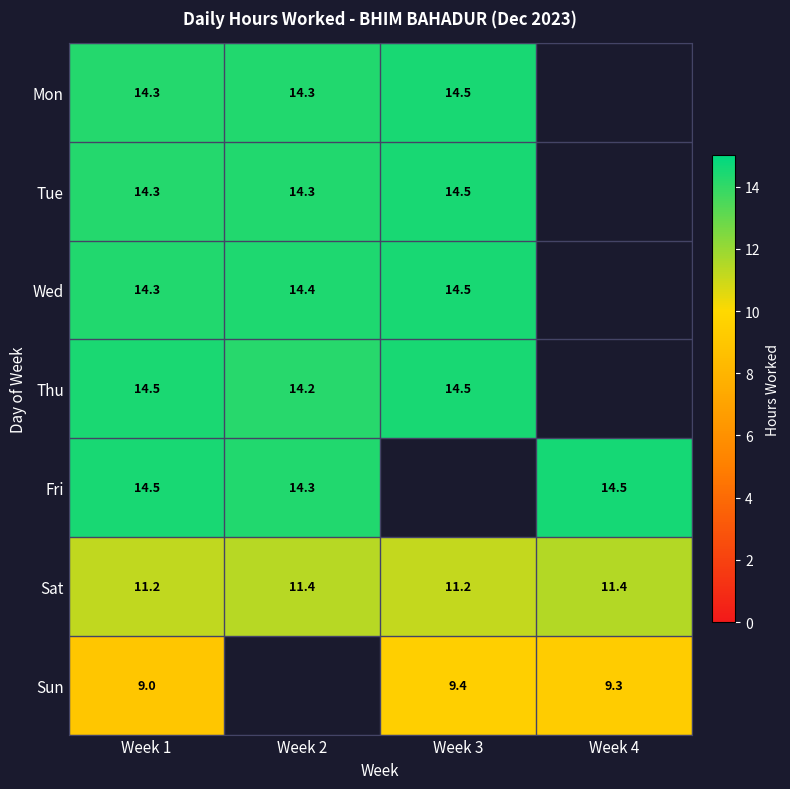

At how many categories does at least one series exceed 11?

4